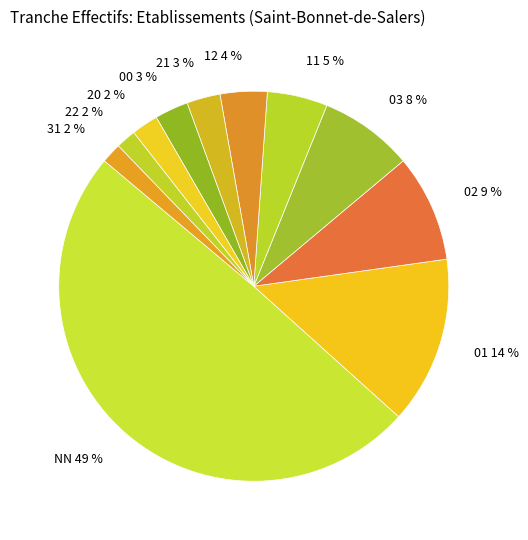

Do 00 3 % and 11 5 % together represent more than half of the pie?

No